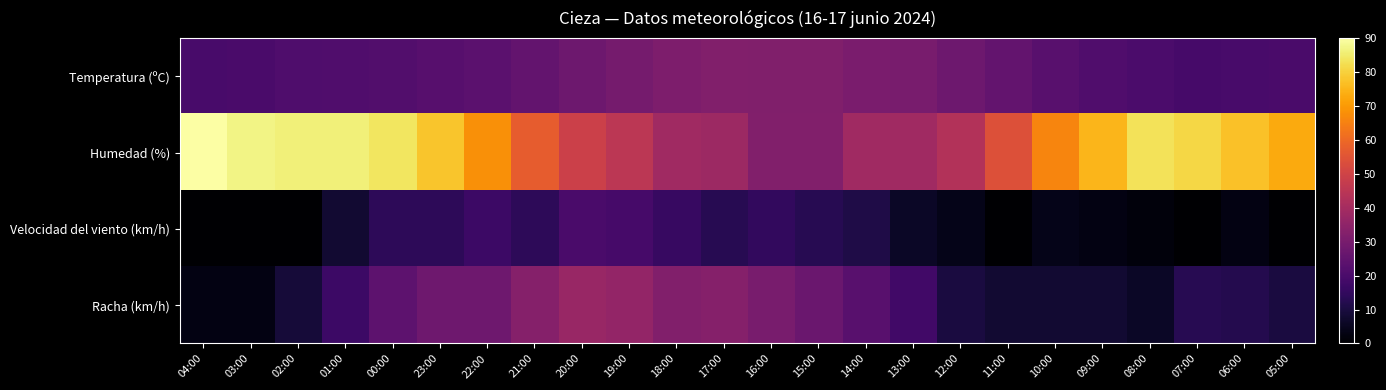

Reading left to right, what are all the values shown in this chart?

Temperatura (ºC): 04:00=19.4	03:00=20.0	02:00=20.8	01:00=21.2	00:00=21.7	23:00=22.7	22:00=23.9	21:00=25.6	20:00=27.6	19:00=29.4	18:00=31.0	17:00=32.2	16:00=31.8	15:00=31.7	14:00=30.4	13:00=29.9	12:00=27.5	11:00=25.5	10:00=23.2	09:00=21.3	08:00=20.2	07:00=19.1	06:00=19.6	05:00=19.9
Humedad (%): 04:00=90.0	03:00=87.0	02:00=86.0	01:00=86.0	00:00=84.0	23:00=78.0	22:00=68.0	21:00=57.0	20:00=49.0	19:00=45.0	18:00=39.0	17:00=38.0	16:00=32.0	15:00=32.0	14:00=39.0	13:00=39.0	12:00=43.0	11:00=54.0	10:00=66.0	09:00=75.0	08:00=83.0	07:00=81.0	06:00=77.0	05:00=73.0
Velocidad del viento (km/h): 04:00=0.0	03:00=0.0	02:00=0.0	01:00=8.0	00:00=14.0	23:00=14.0	22:00=17.0	21:00=14.0	20:00=20.0	19:00=19.0	18:00=16.0	17:00=13.0	16:00=15.0	15:00=13.0	14:00=11.0	13:00=6.0	12:00=4.0	11:00=0.0	10:00=4.0	09:00=3.0	08:00=2.0	07:00=0.0	06:00=3.0	05:00=0.0
Racha (km/h): 04:00=3.0	03:00=3.0	02:00=9.0	01:00=17.0	00:00=24.0	23:00=28.0	22:00=28.0	21:00=33.0	20:00=37.0	19:00=36.0	18:00=32.0	17:00=33.0	16:00=30.0	15:00=27.0	14:00=23.0	13:00=18.0	12:00=10.0	11:00=8.0	10:00=8.0	09:00=8.0	08:00=6.0	07:00=13.0	06:00=12.0	05:00=10.0